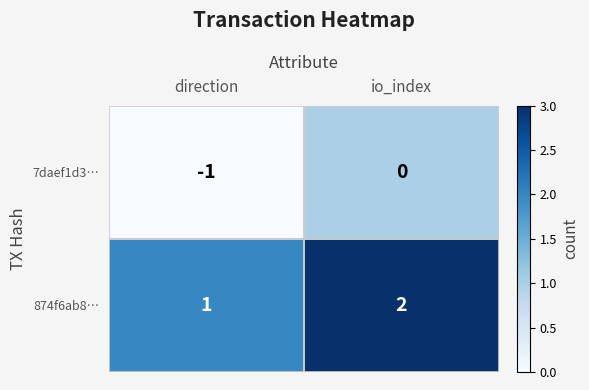

At which label does 7daef1d3… reach its peak?

io_index